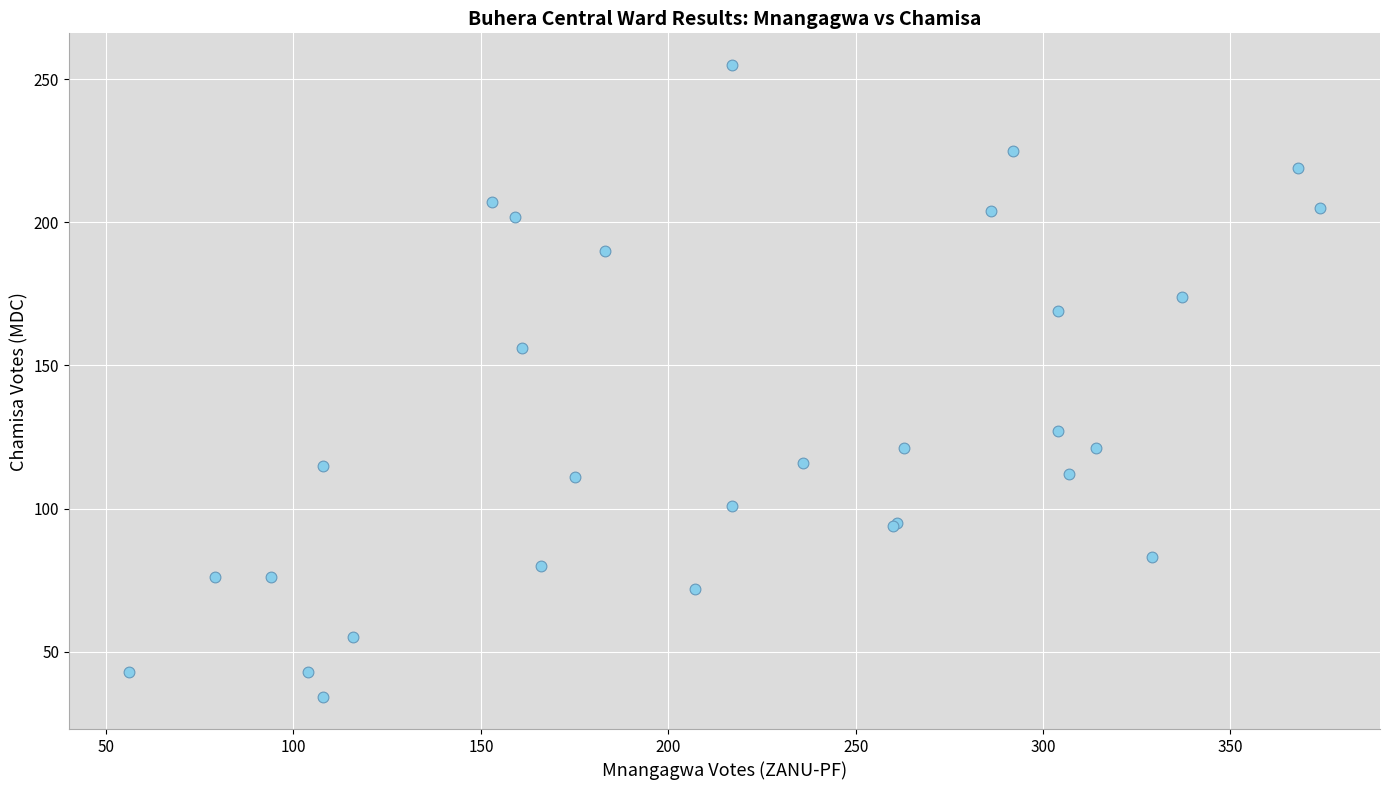

What Y value in the scatter plot is closest to 144?

156